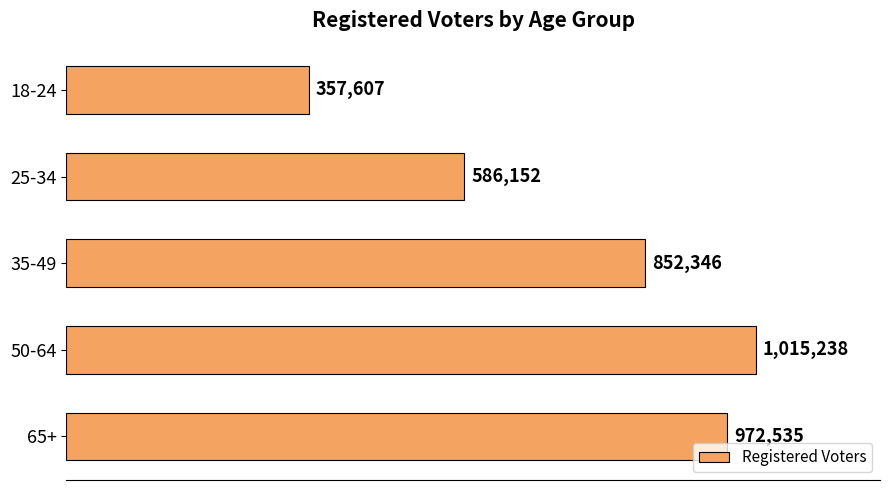

At which label is the value closest to 686422?

25-34